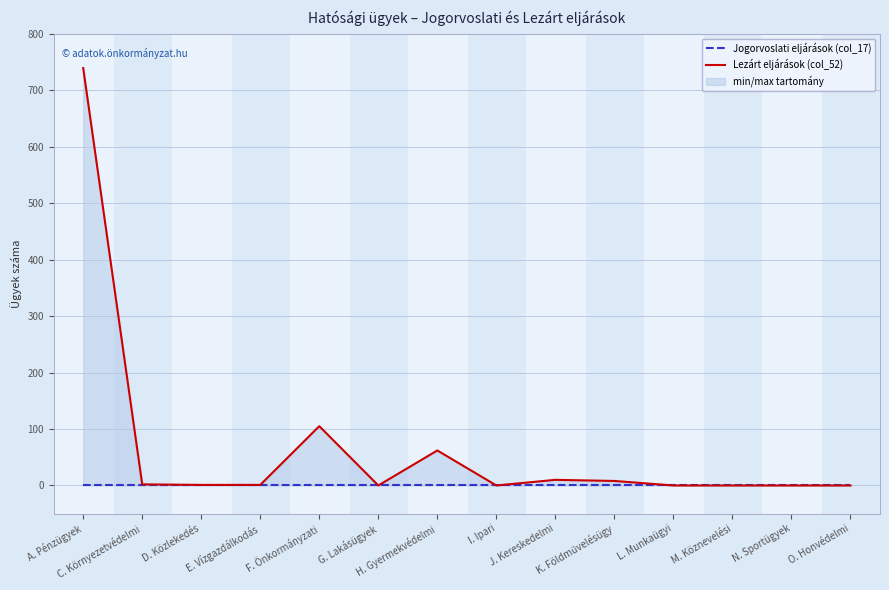

Where does the Lezárt eljárások (col_52) series first go above 1?

A. Pénzügyek